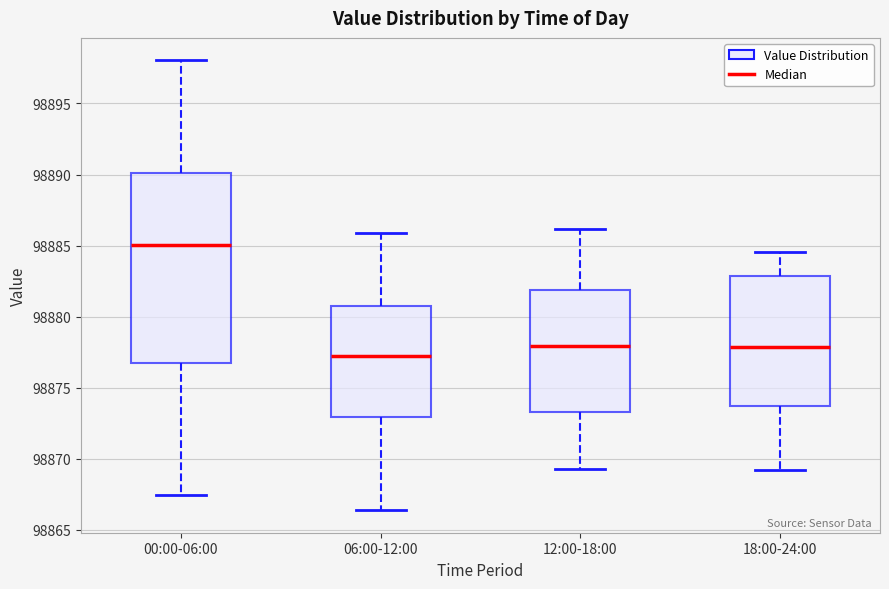

Which box's median line is the lowest?

06:00-12:00